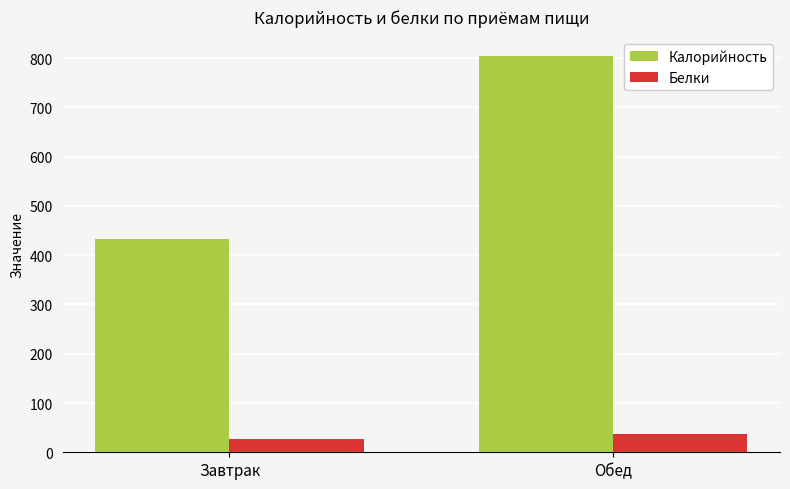

At which label does Калорийность reach its peak?

Обед